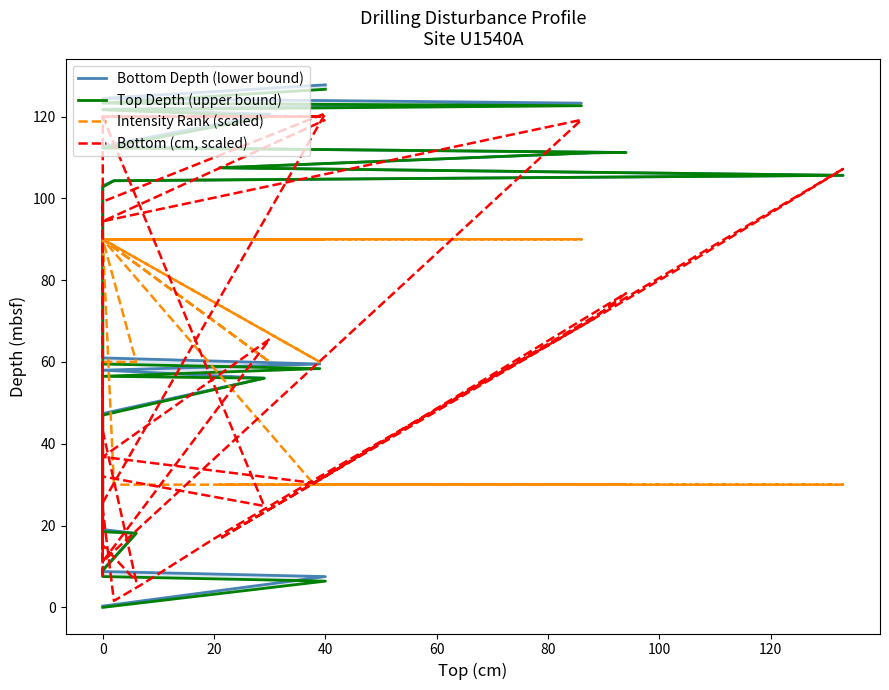

How many lines are shown in the chart?

4